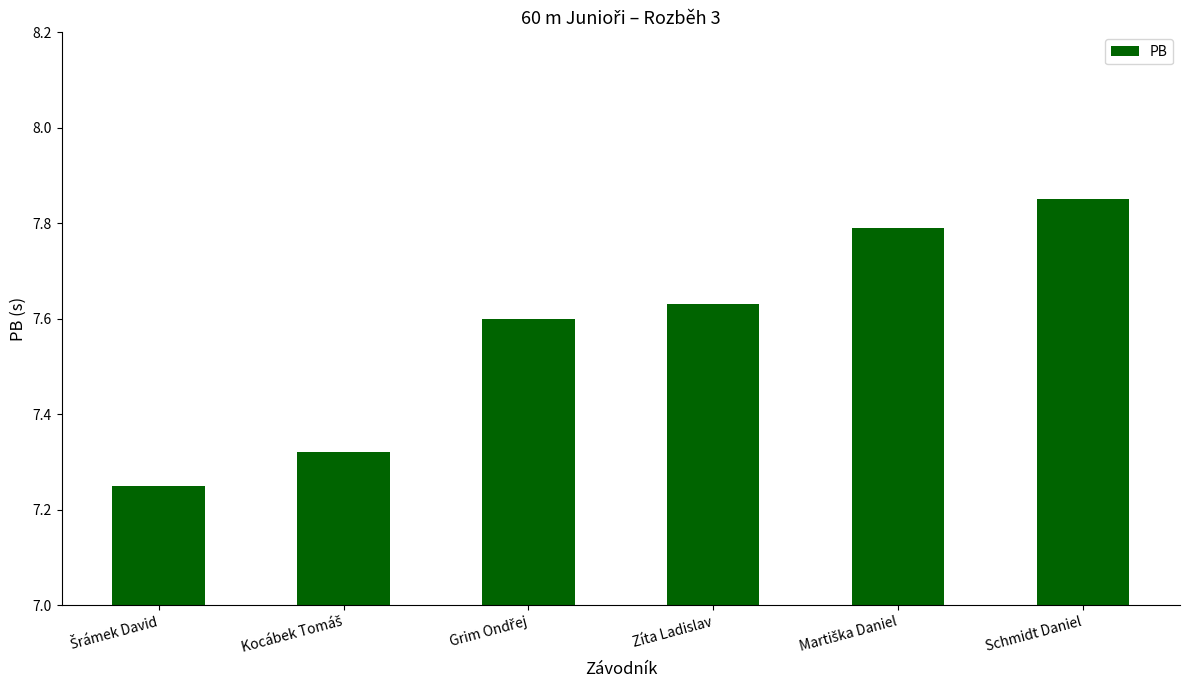

What is the difference between the maximum and second lowest values?

0.5